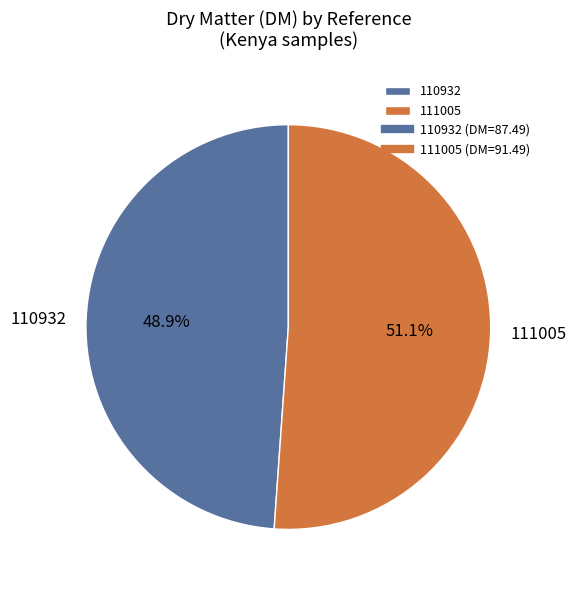

Is it true that 111005 is 46% of the pie?

False